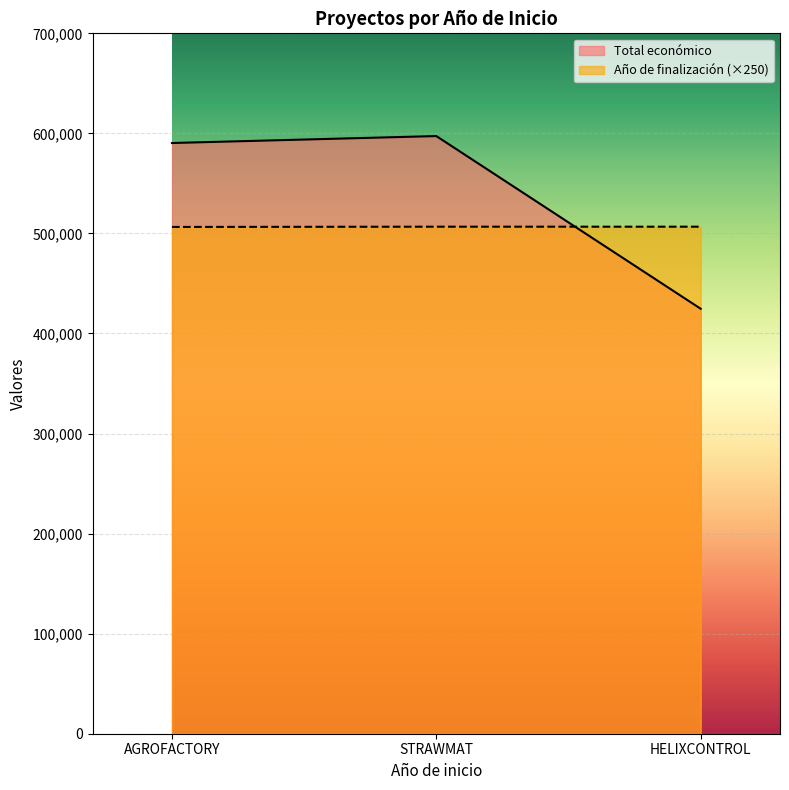

True or false: Total económico has a value of 330597 at AGROFACTORY.

False